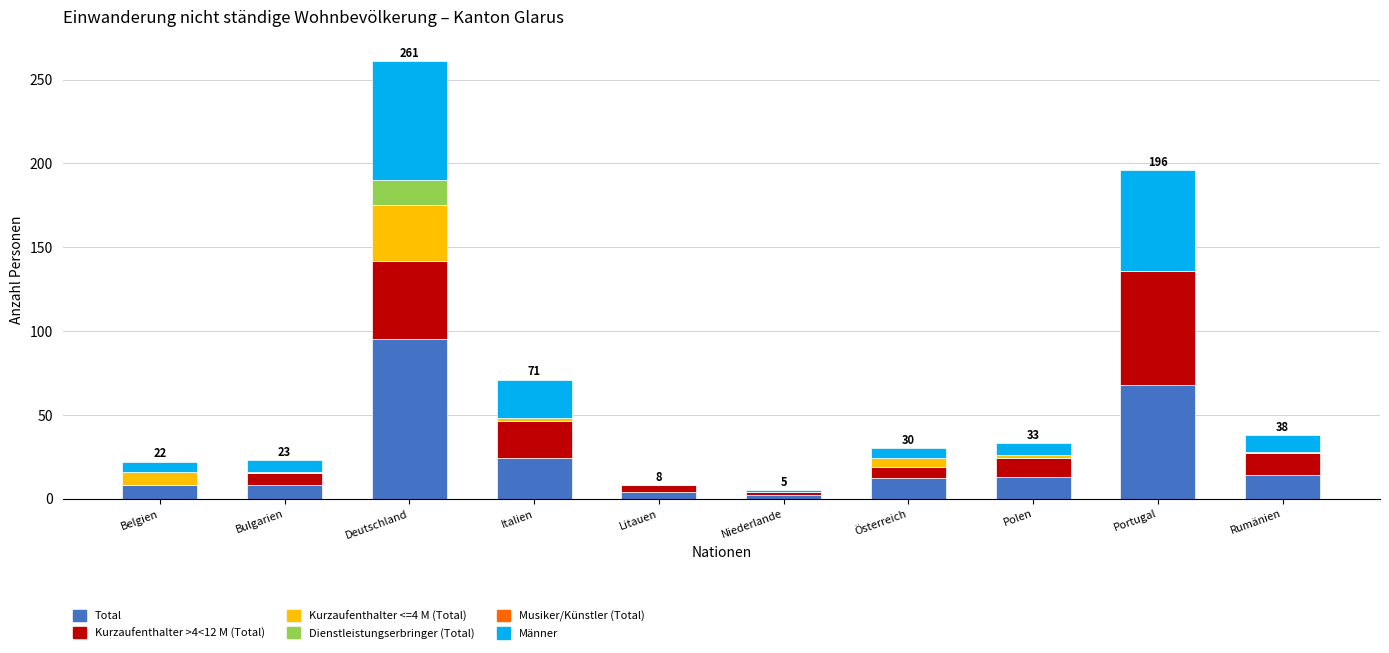

Which category has the highest value in the Total series?

Deutschland